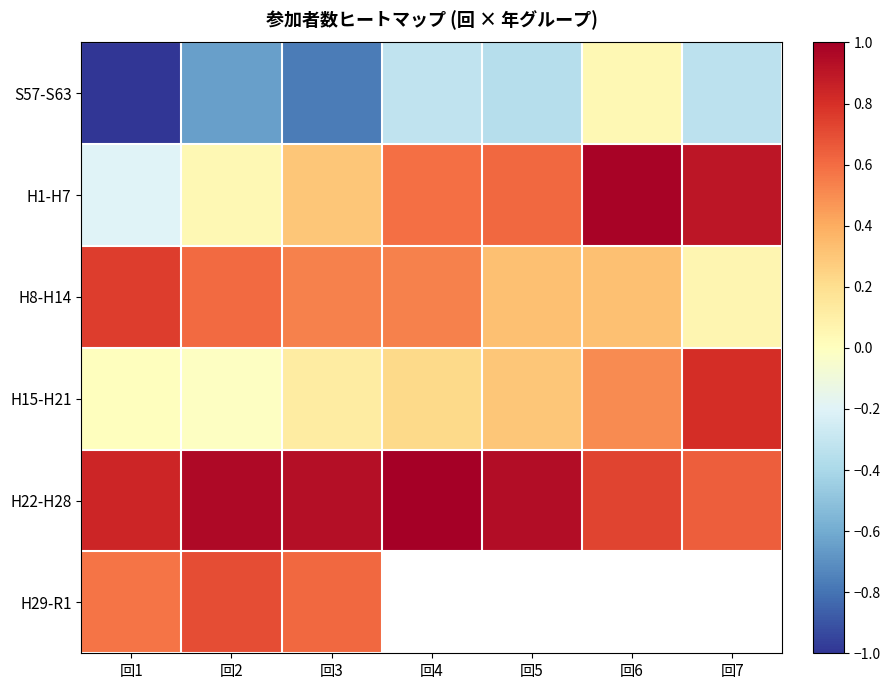

How many negative values does the H1-H7 series have?

1